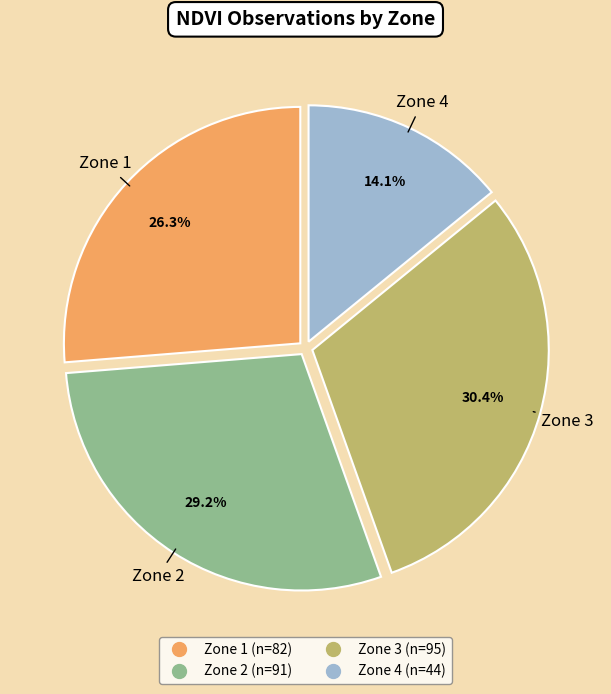

Which has a higher value, Zone 3 or Zone 4?

Zone 3